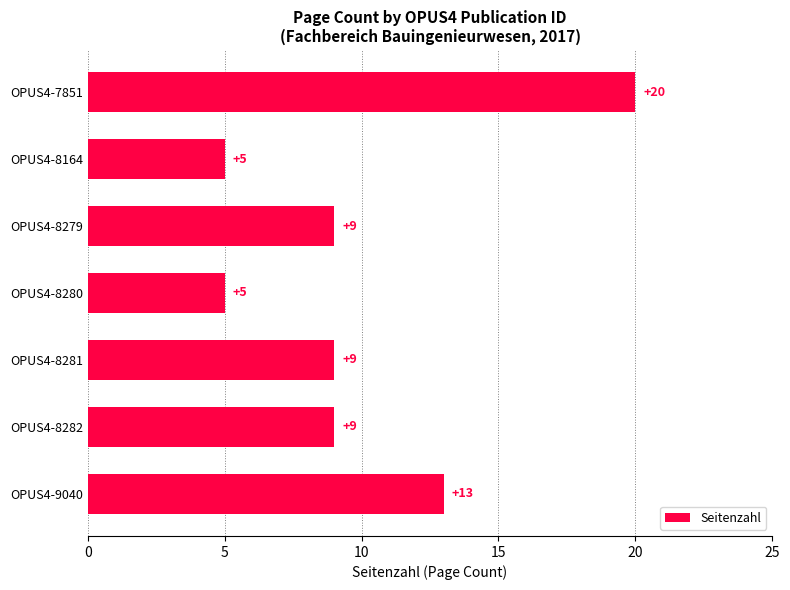

What is the sum of the values at OPUS4-8281 and OPUS4-8279?

18